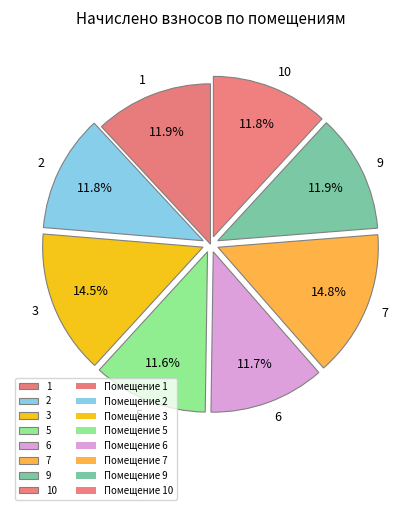

Do 1 and 9 together represent more than half of the pie?

No